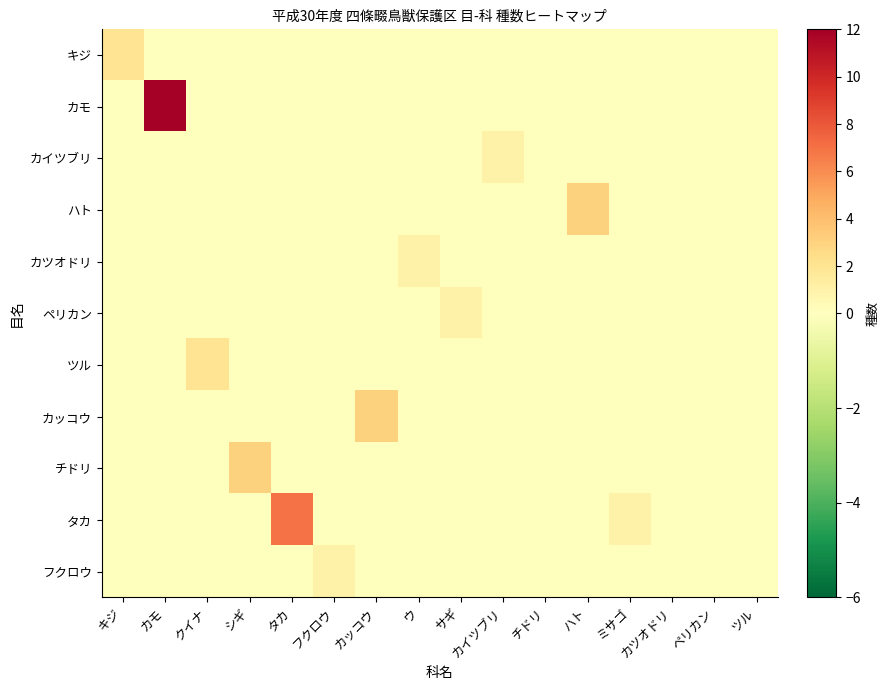

Rank the series by their maximum value, from highest to lowest.

カモ, タカ, ハト, カッコウ, チドリ, キジ, ツル, カイツブリ, カツオドリ, ペリカン, フクロウ